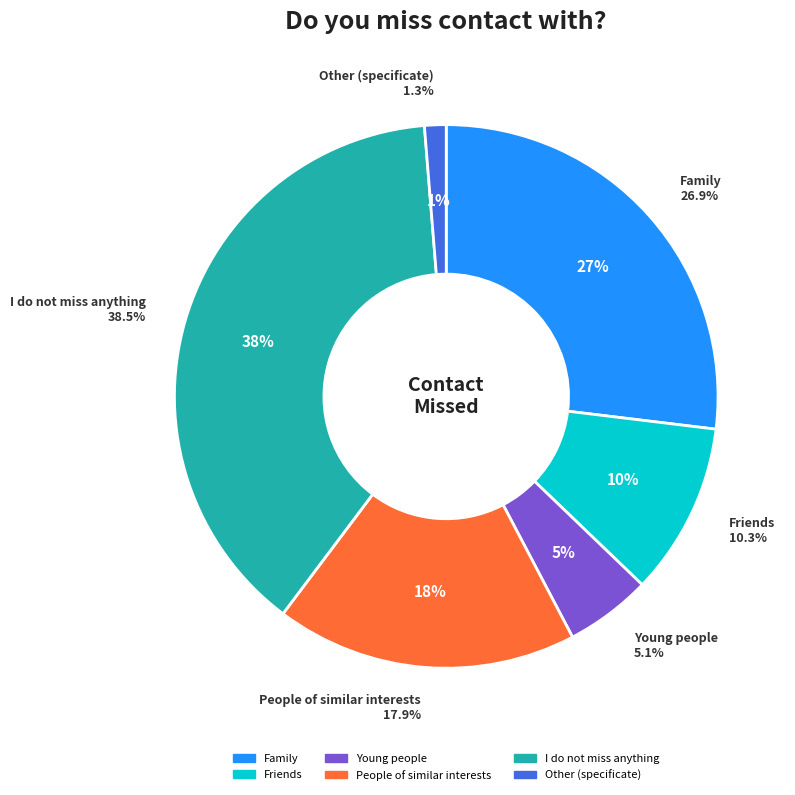

Between Family and Young people, which is larger?

Family